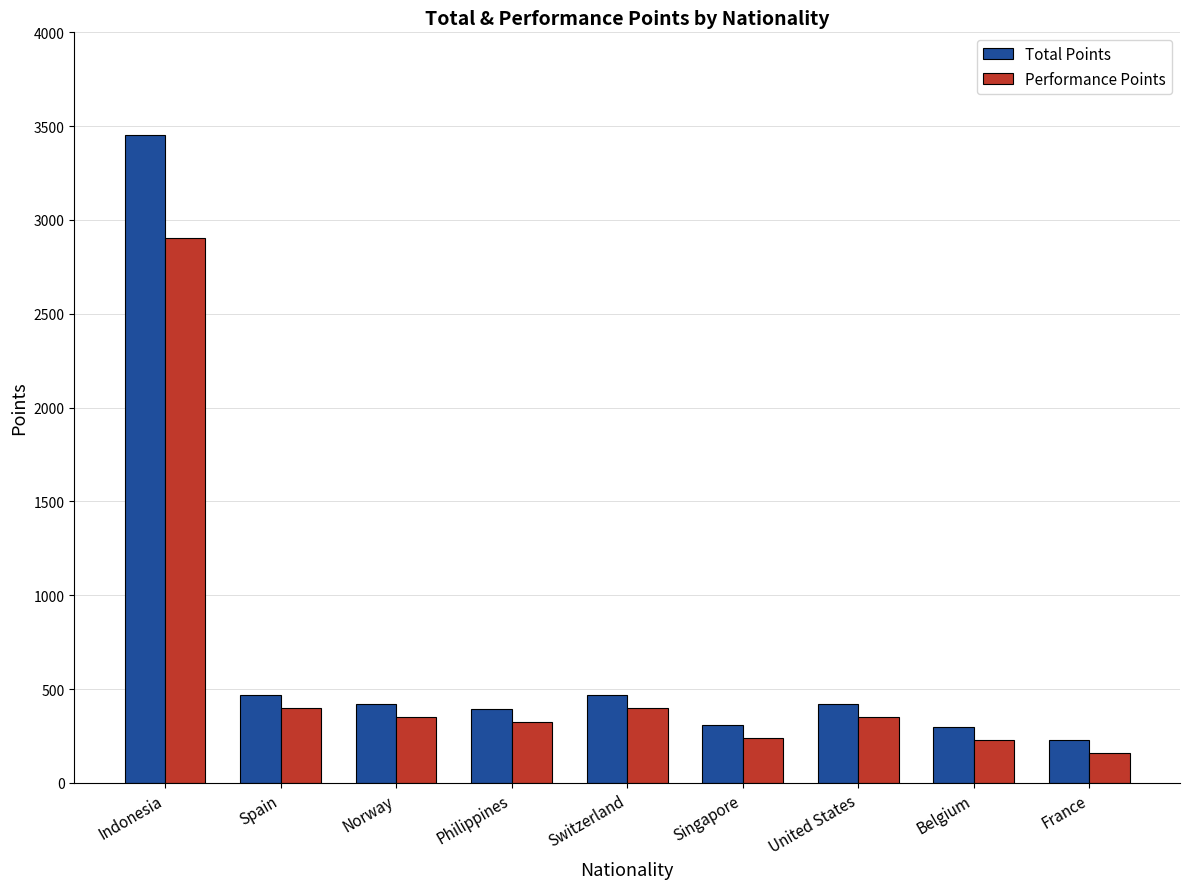

What is the approximate value of Performance Points at Indonesia, to the nearest 50?

2900